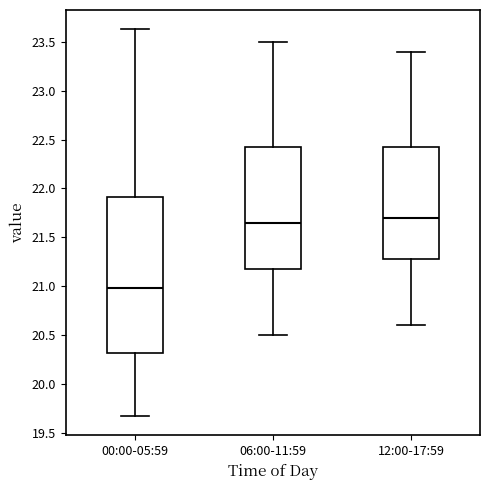

Reading left to right, read every box against the y-axis: the position of its median line, the range the box covers, and the ends of its whiskers. The values are not printed on the chart, so give them approximately, as read against the axis.

00:00-05:59: median 21.00, box 20.30 to 21.90, whiskers 19.65 to 23.65
06:00-11:59: median 21.65, box 21.20 to 22.45, whiskers 20.50 to 23.50
12:00-17:59: median 21.70, box 21.30 to 22.45, whiskers 20.60 to 23.40